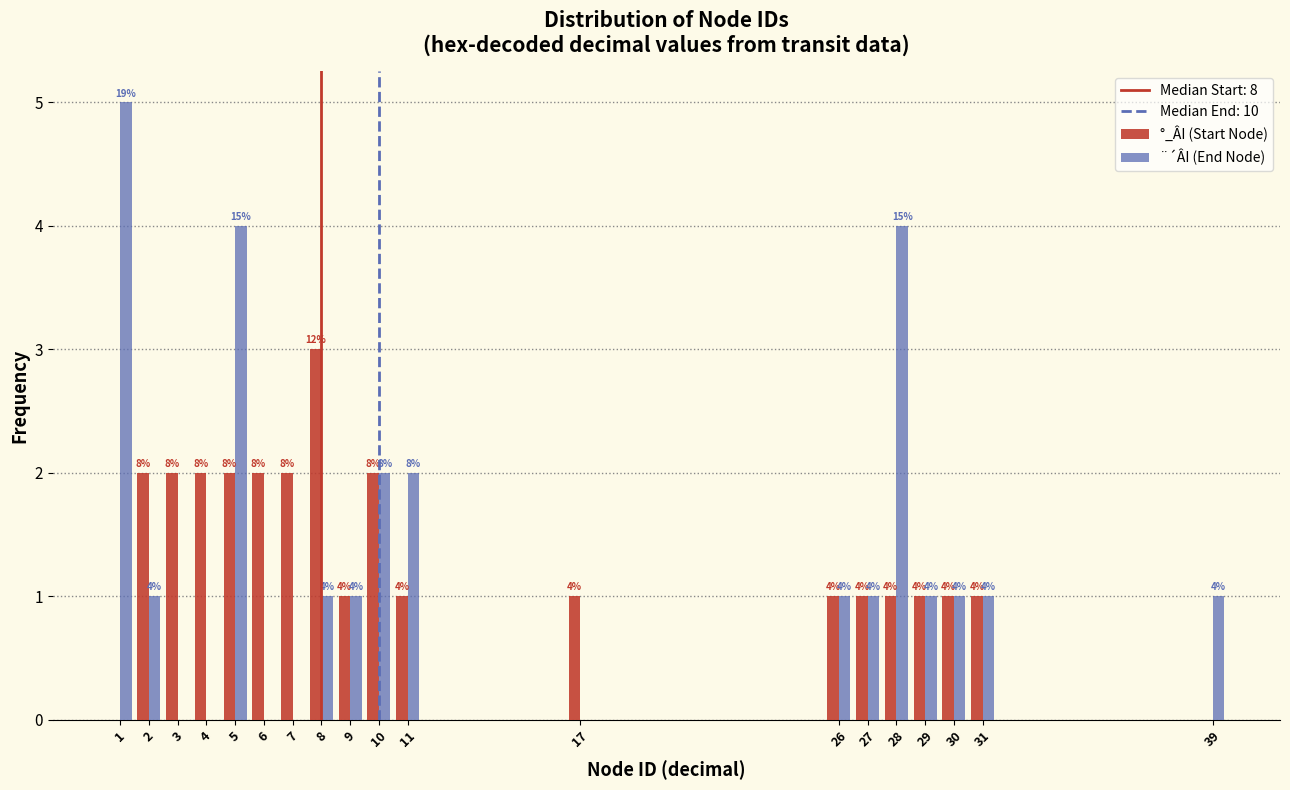

In the °_ÂI (Start Node) series, which range on the x-axis has the tallest bar?

7.5 to 8.5